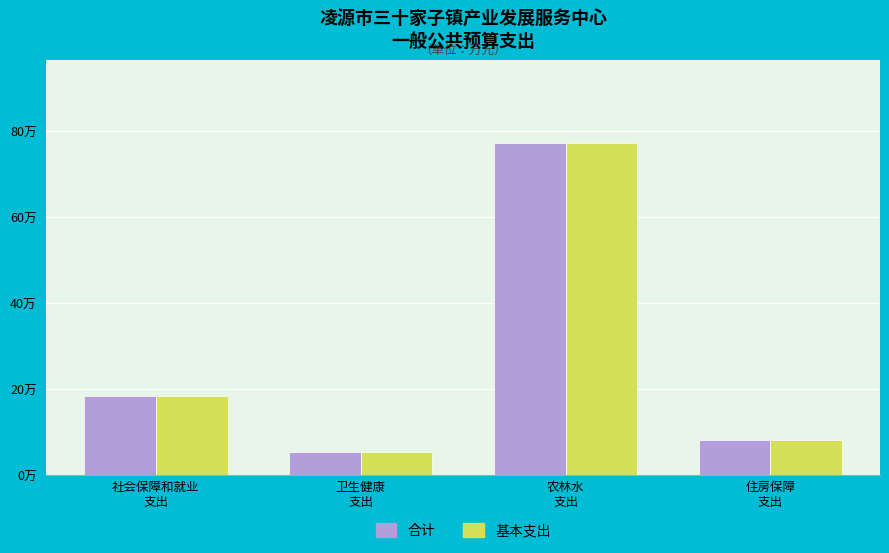

Reading left to right, list all the values displayed in this chart.

合计: 社会保障和就业
支出=18.4	卫生健康
支出=5.4	农林水
支出=77.1	住房保障
支出=8.2
基本支出: 社会保障和就业
支出=18.4	卫生健康
支出=5.4	农林水
支出=77.1	住房保障
支出=8.2